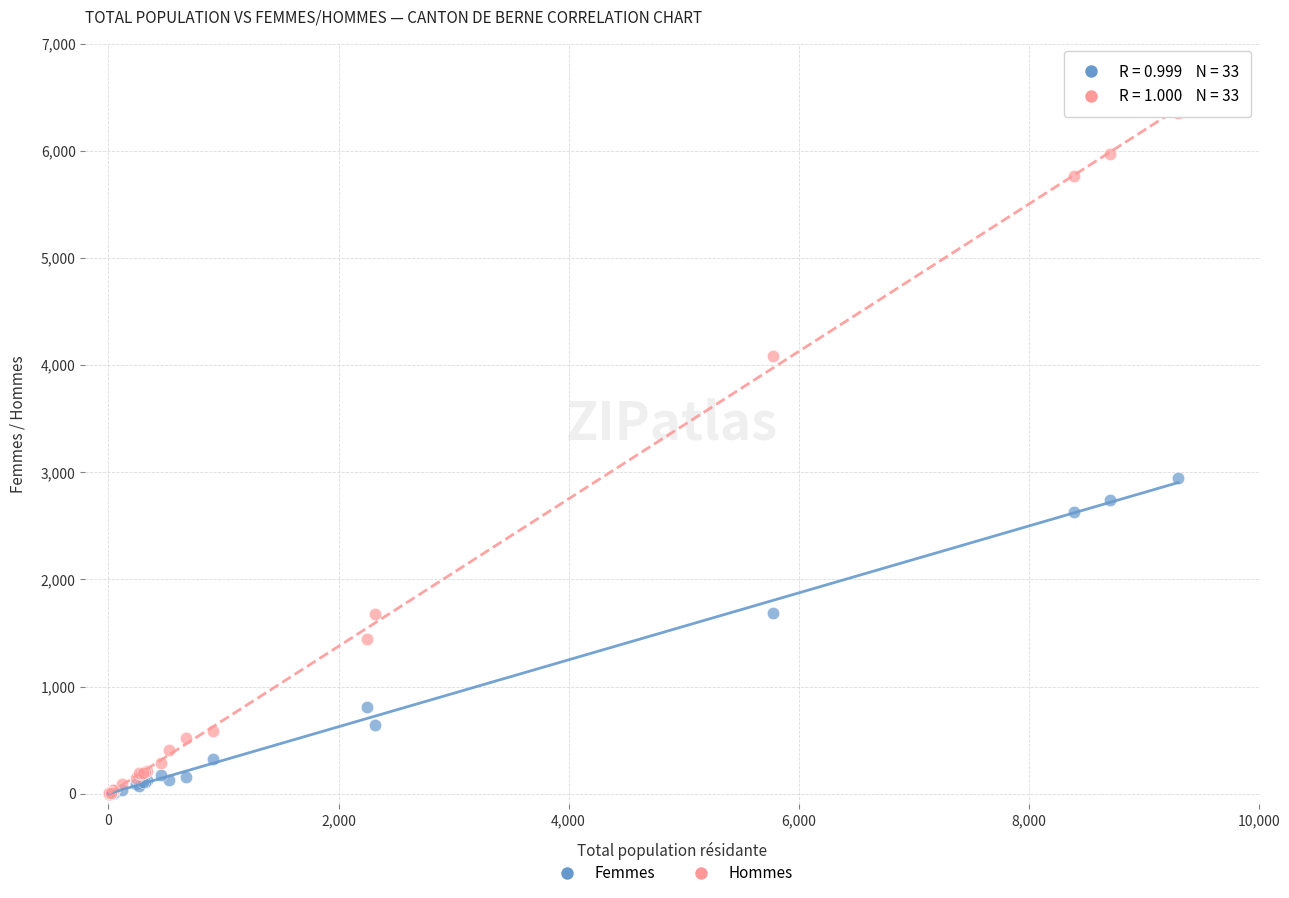

Which series contains the highest Y value?

Hommes